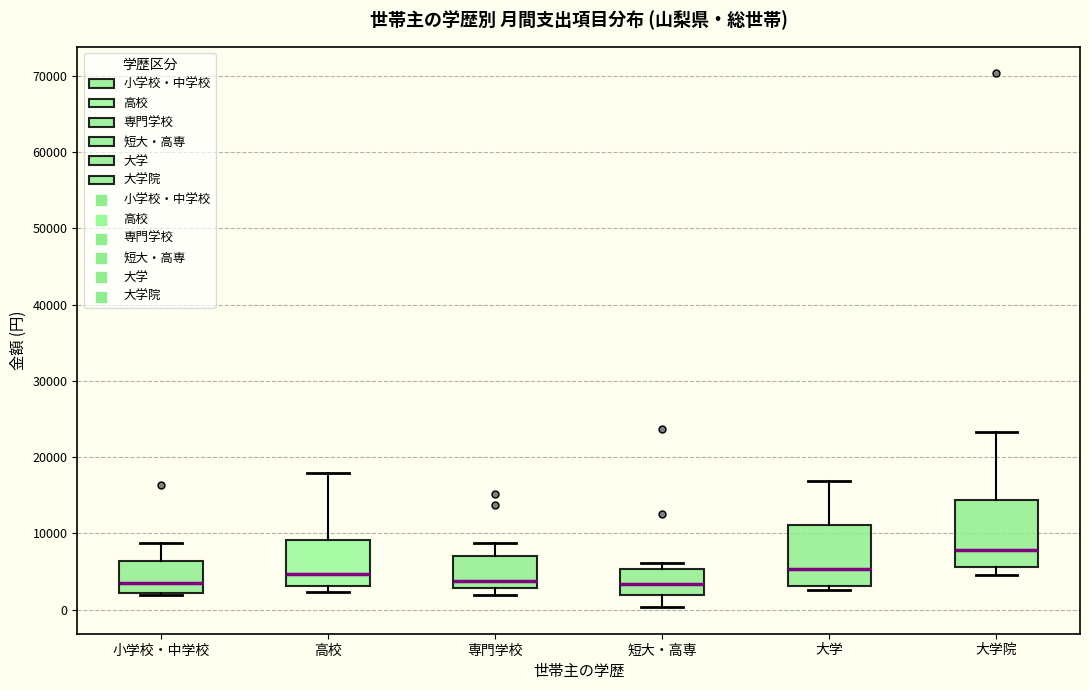

Reading left to right, read every box against the y-axis: the position of its median line, the range the box covers, and the ends of its whiskers. The values are not printed on the chart, so give them approximately, as read against the axis.

小学校・中学校: median 4000, box 2000 to 6000, whiskers 2000 to 9000
高校: median 5000, box 3000 to 9000, whiskers 2000 to 18000
専門学校: median 4000, box 3000 to 7000, whiskers 2000 to 9000
短大・高専: median 3000, box 2000 to 5000, whiskers 0 to 6000
大学: median 5000, box 3000 to 11000, whiskers 3000 (just below the box's lower edge) to 17000
大学院: median 8000, box 6000 to 14000, whiskers 5000 to 23000